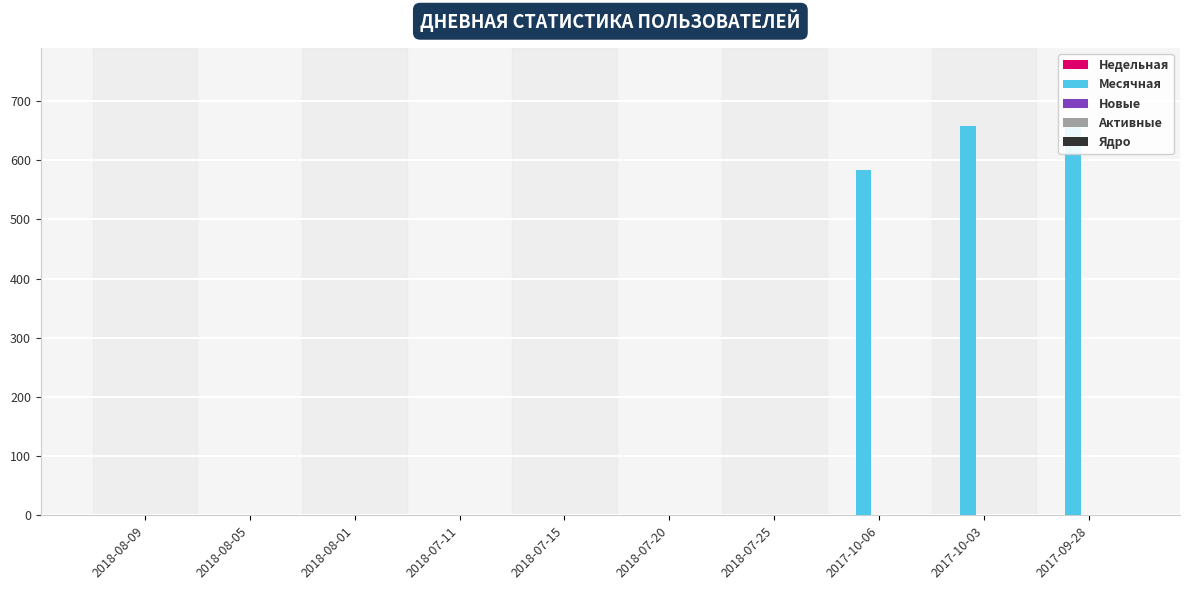

True or false: Месячная has a value of 0 at 2018-08-05.

False